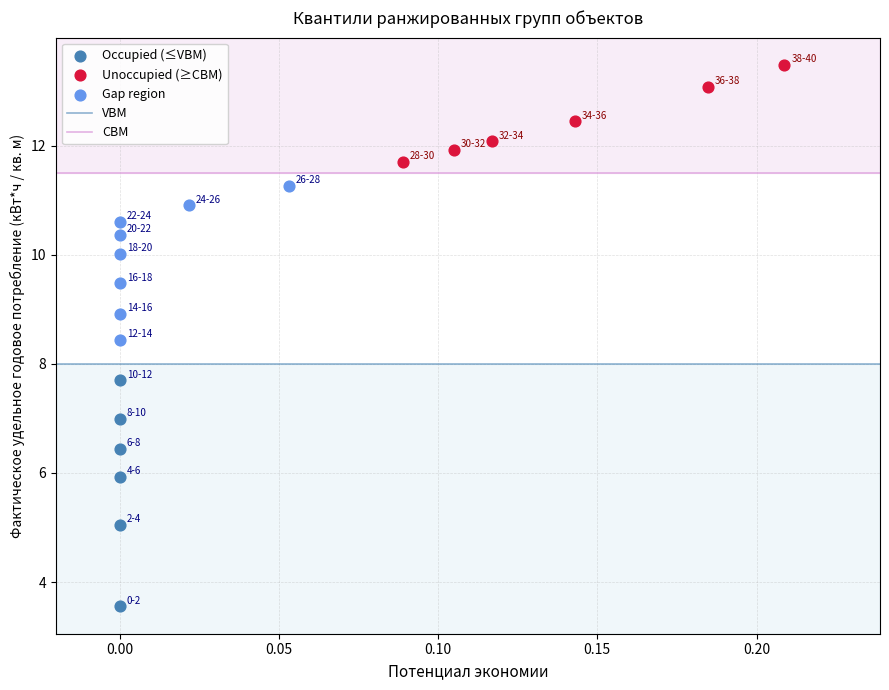

Which series reaches the minimum Y coordinate?

Occupied (≤VBM)